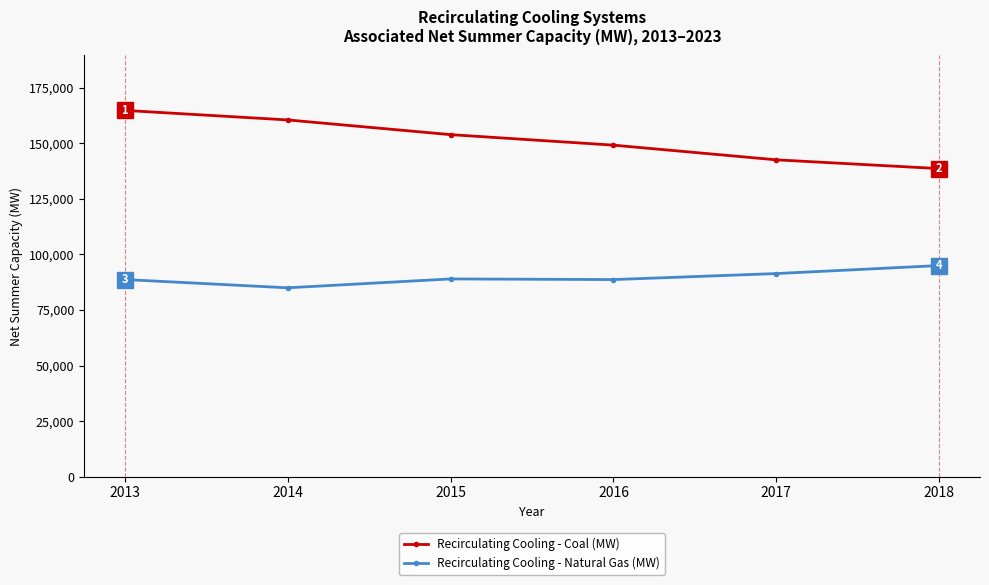

Between 2014 and 2017, which series saw the biggest shift?

Recirculating Cooling - Coal (MW)